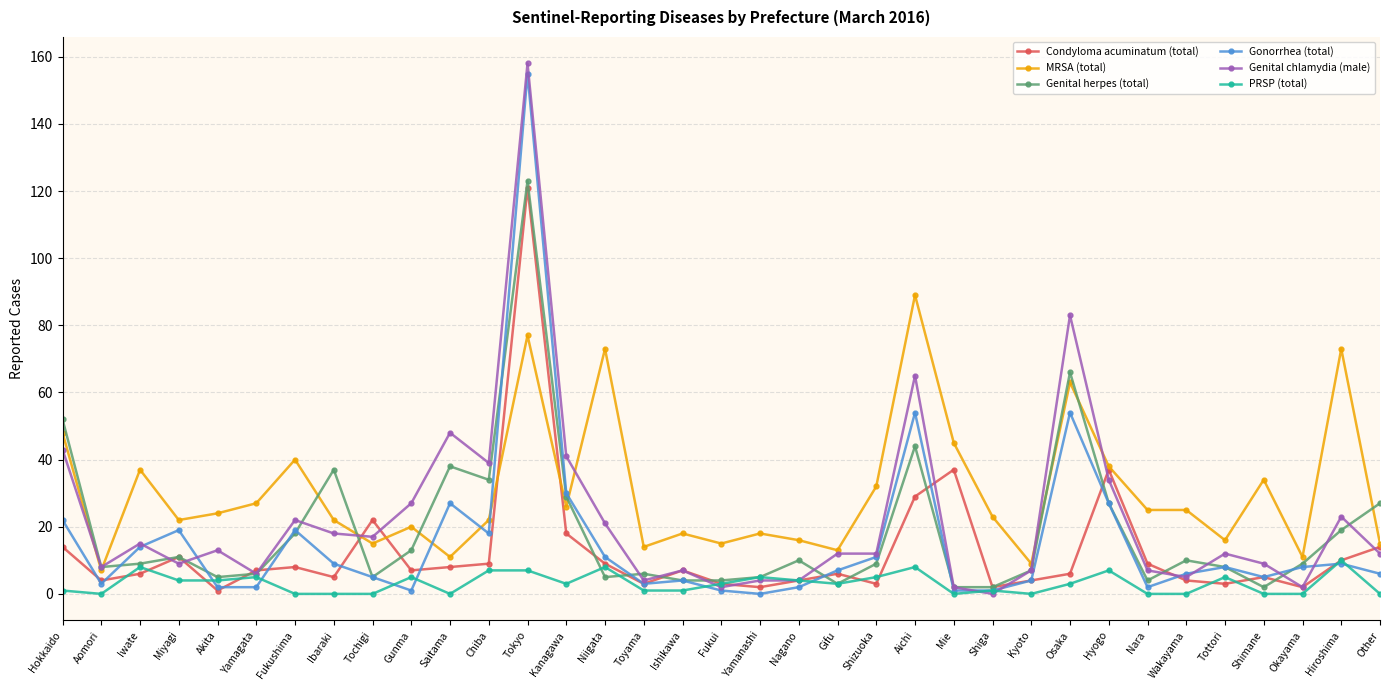

At which label does MRSA (total) first exceed 23?

Hokkaido